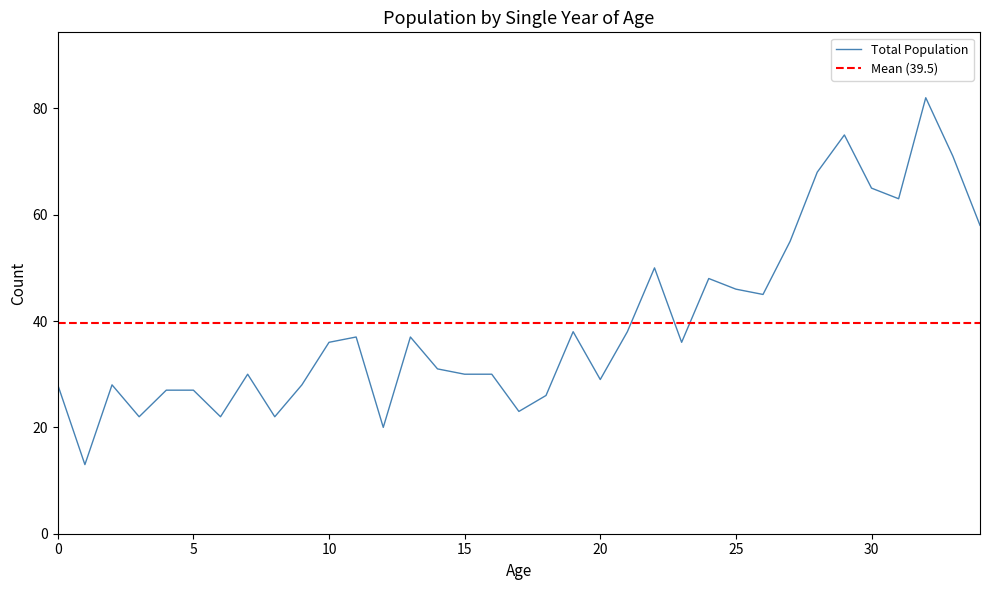

Is this an area chart (filled region under the line)?

No